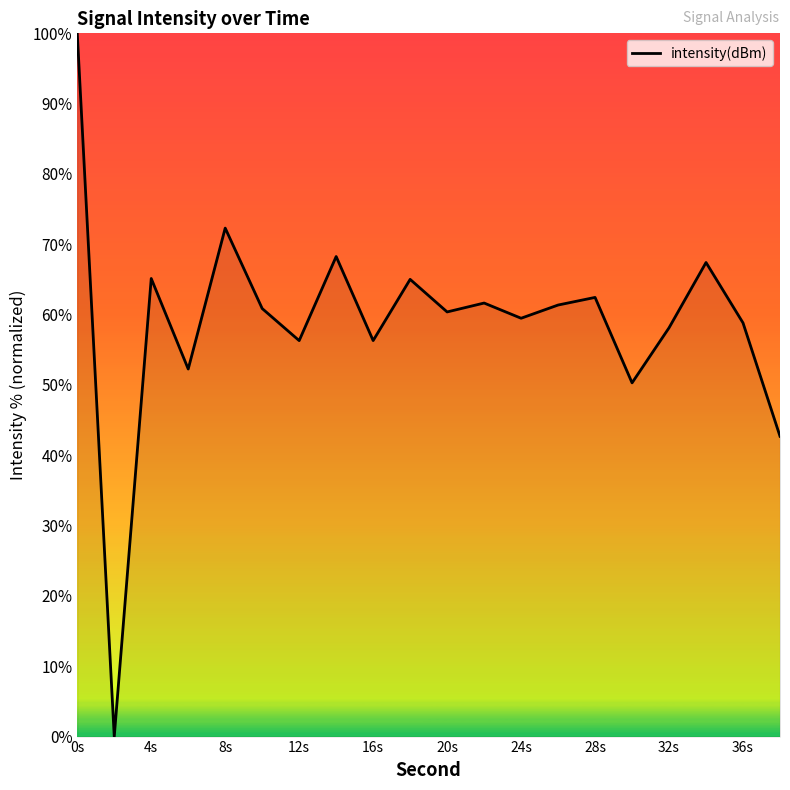

What is the maximum value shown in the chart?

100.0